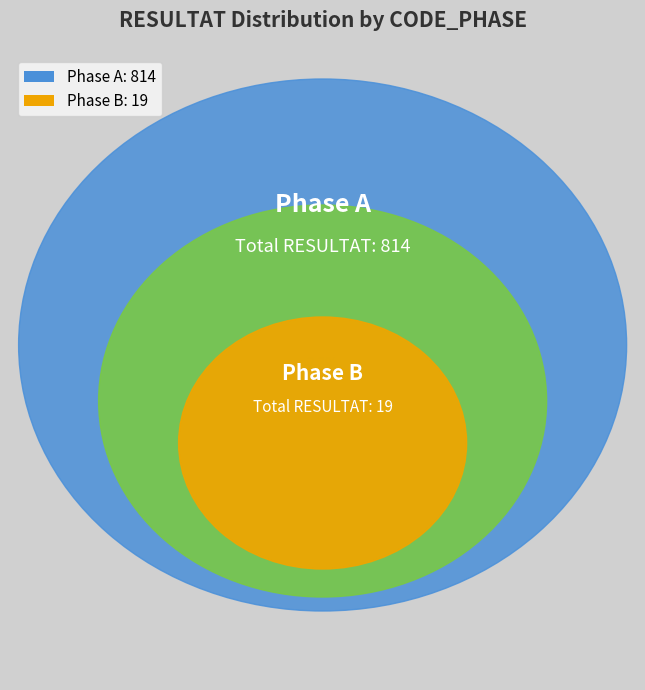

Rank the categories by value from lowest to highest.

Phase B: 19, Phase A: 814